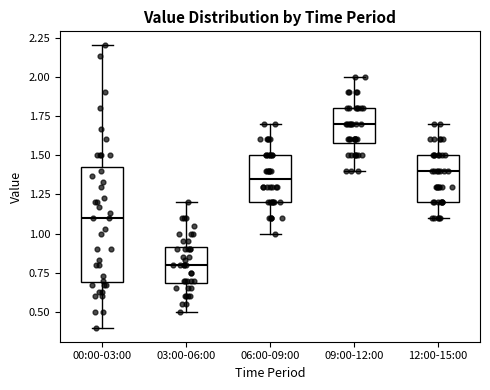

Which box is the tallest, from its lower edge to its upper edge?

00:00-03:00